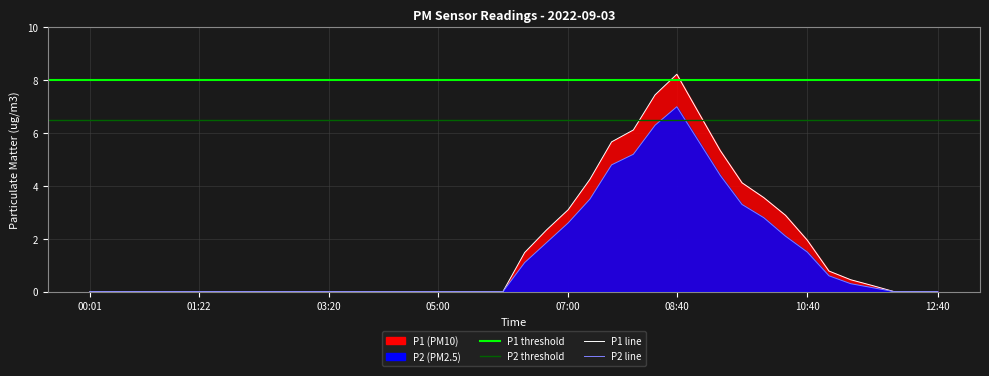

Which label corresponds to the smallest value in the chart?

00:01